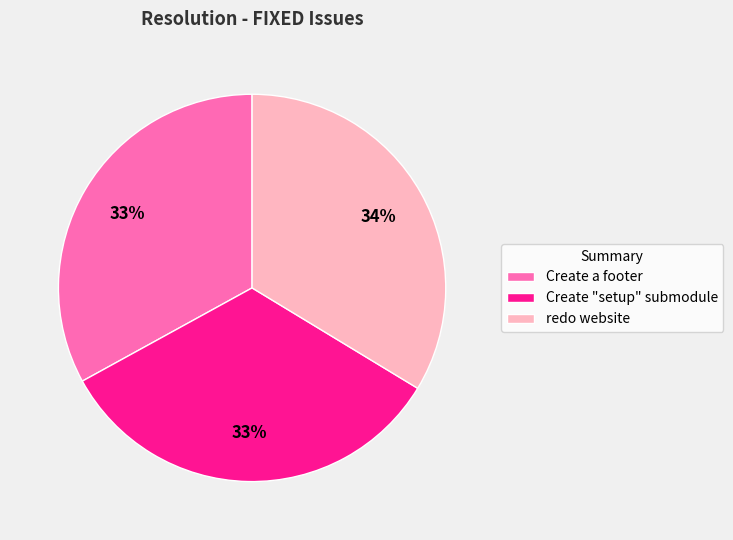

Is it true that Create a footer is 43% of the pie?

False